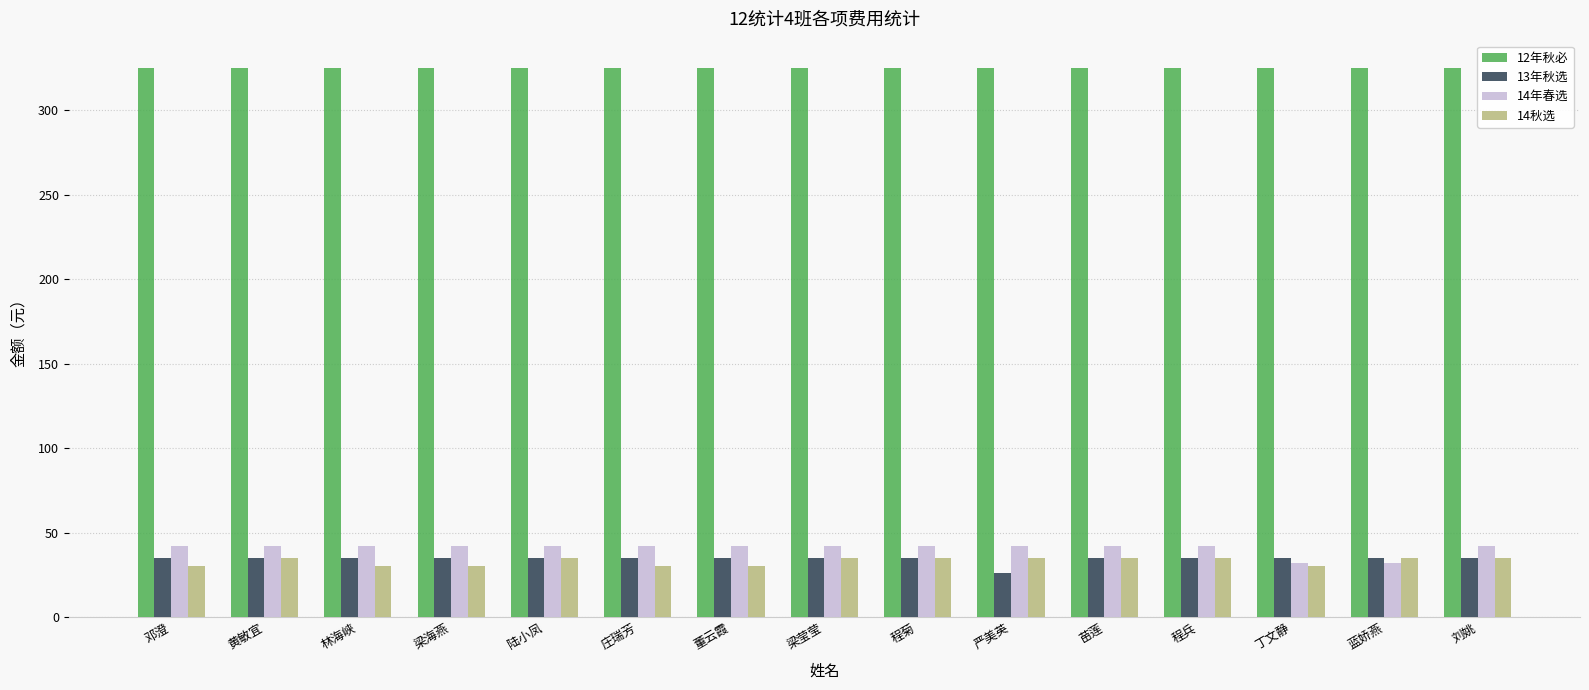

How many groups of bars are there?

15